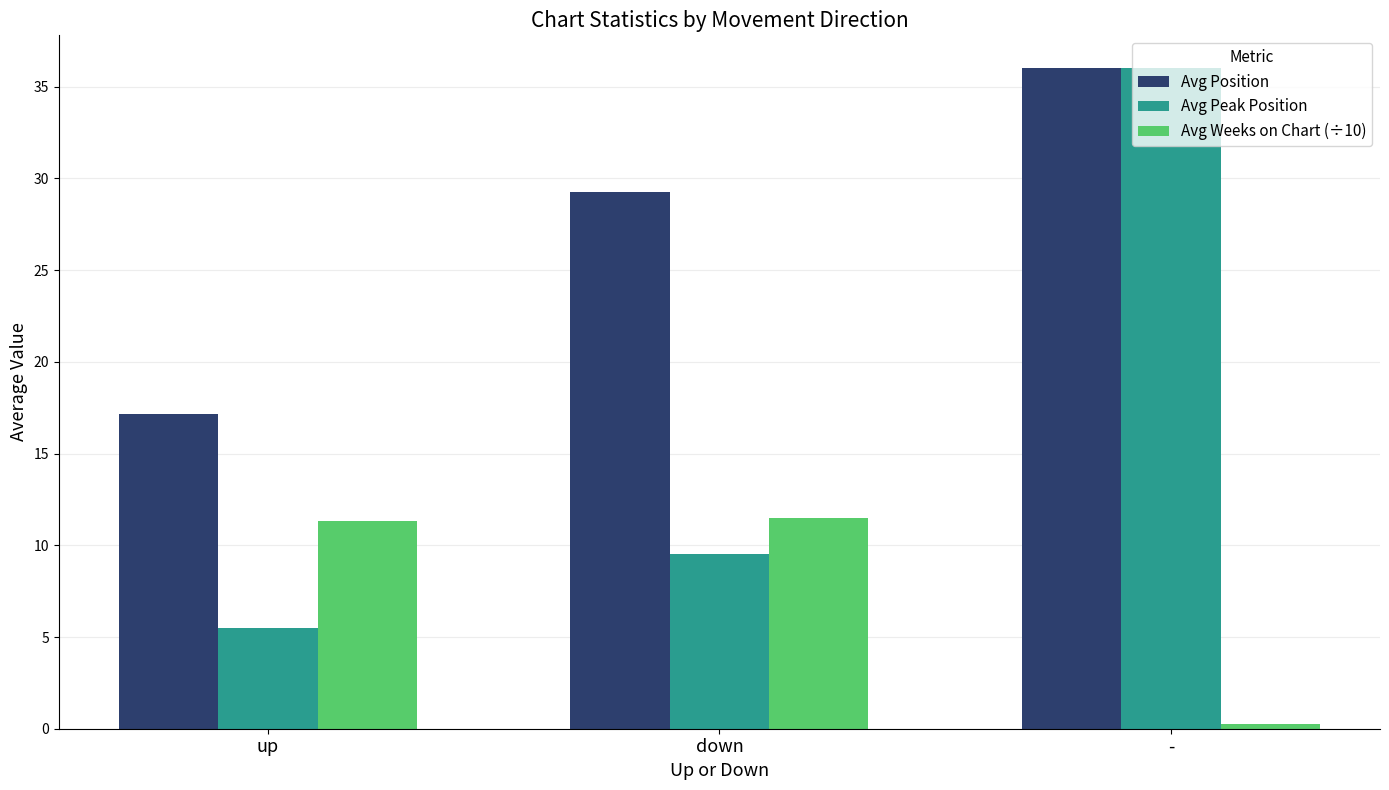

What value does the Avg Weeks on Chart (÷10) series have at up?

11.3